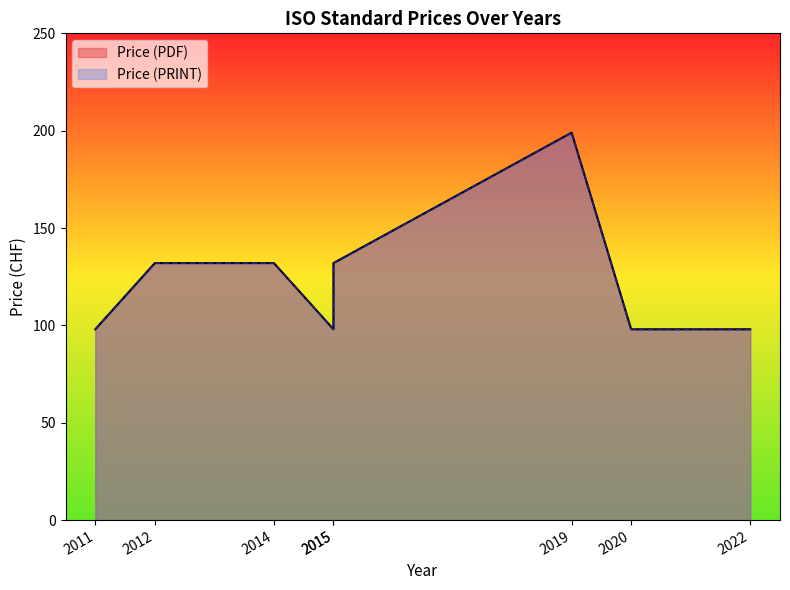

True or false: Price (PDF) and Price (PRINT) cross at least once.

False